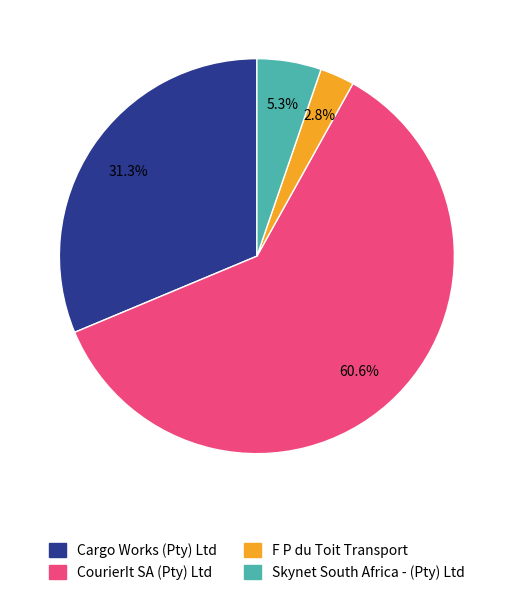

Which category has the smallest portion of the pie?

F P du Toit Transport